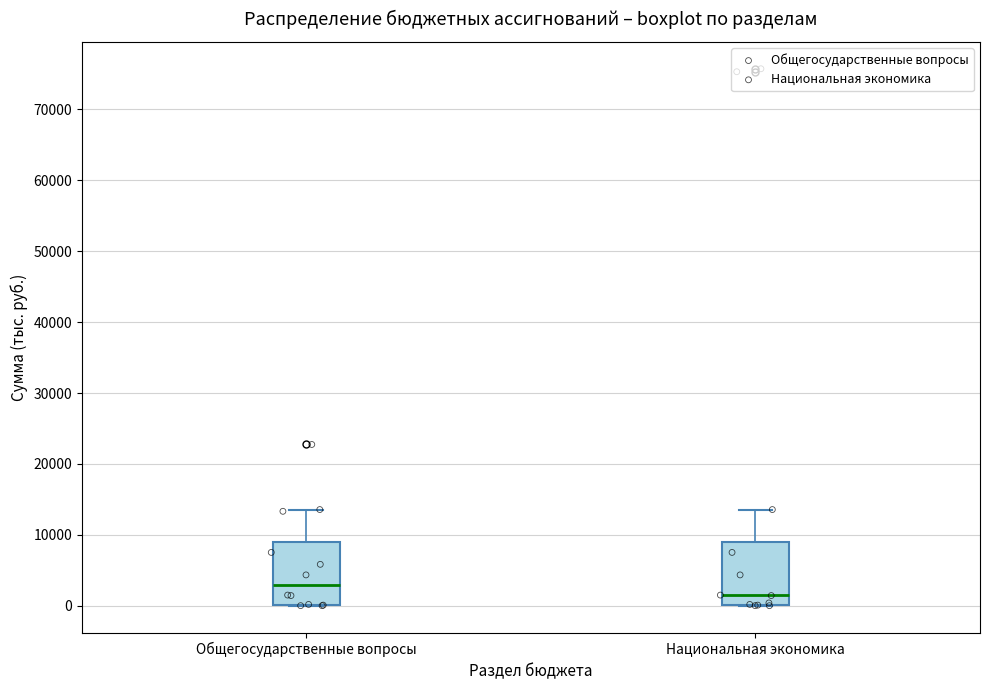

Which box has the lowest median line?

Национальная экономика